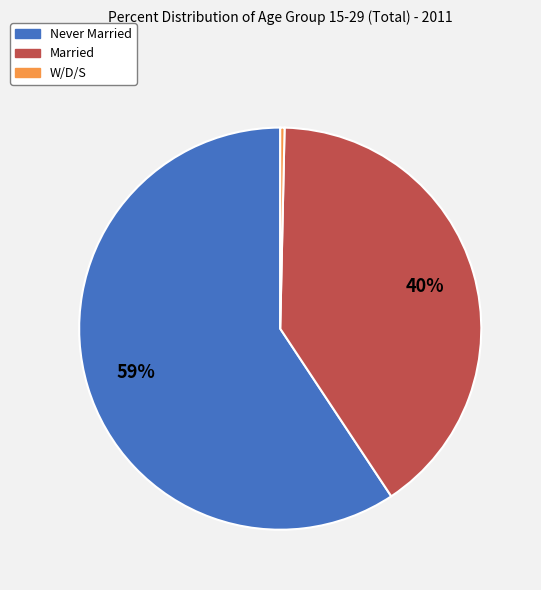

To the nearest percent, what portion does Married represent?

40%